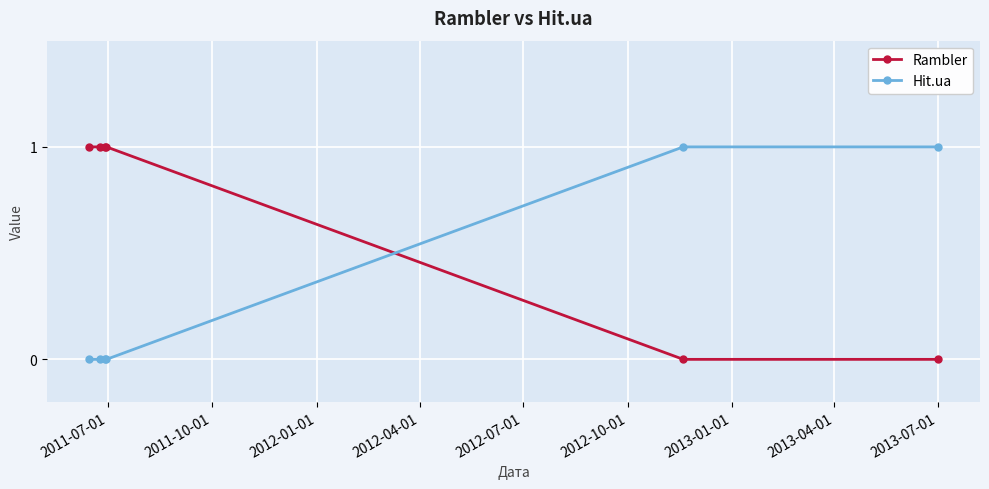

What is the maximum value shown in the chart?

1